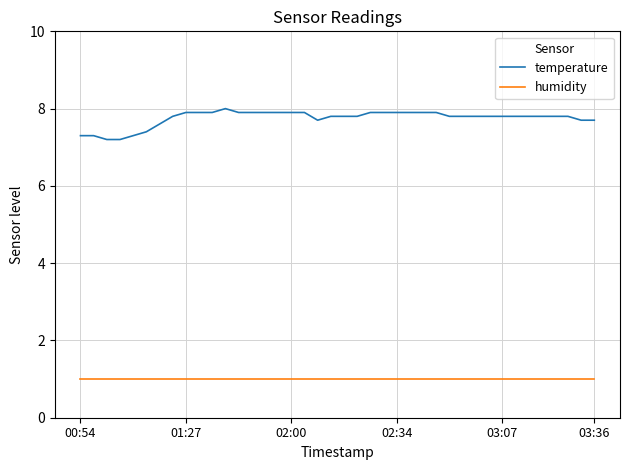

True or false: humidity and temperature cross at least once.

False